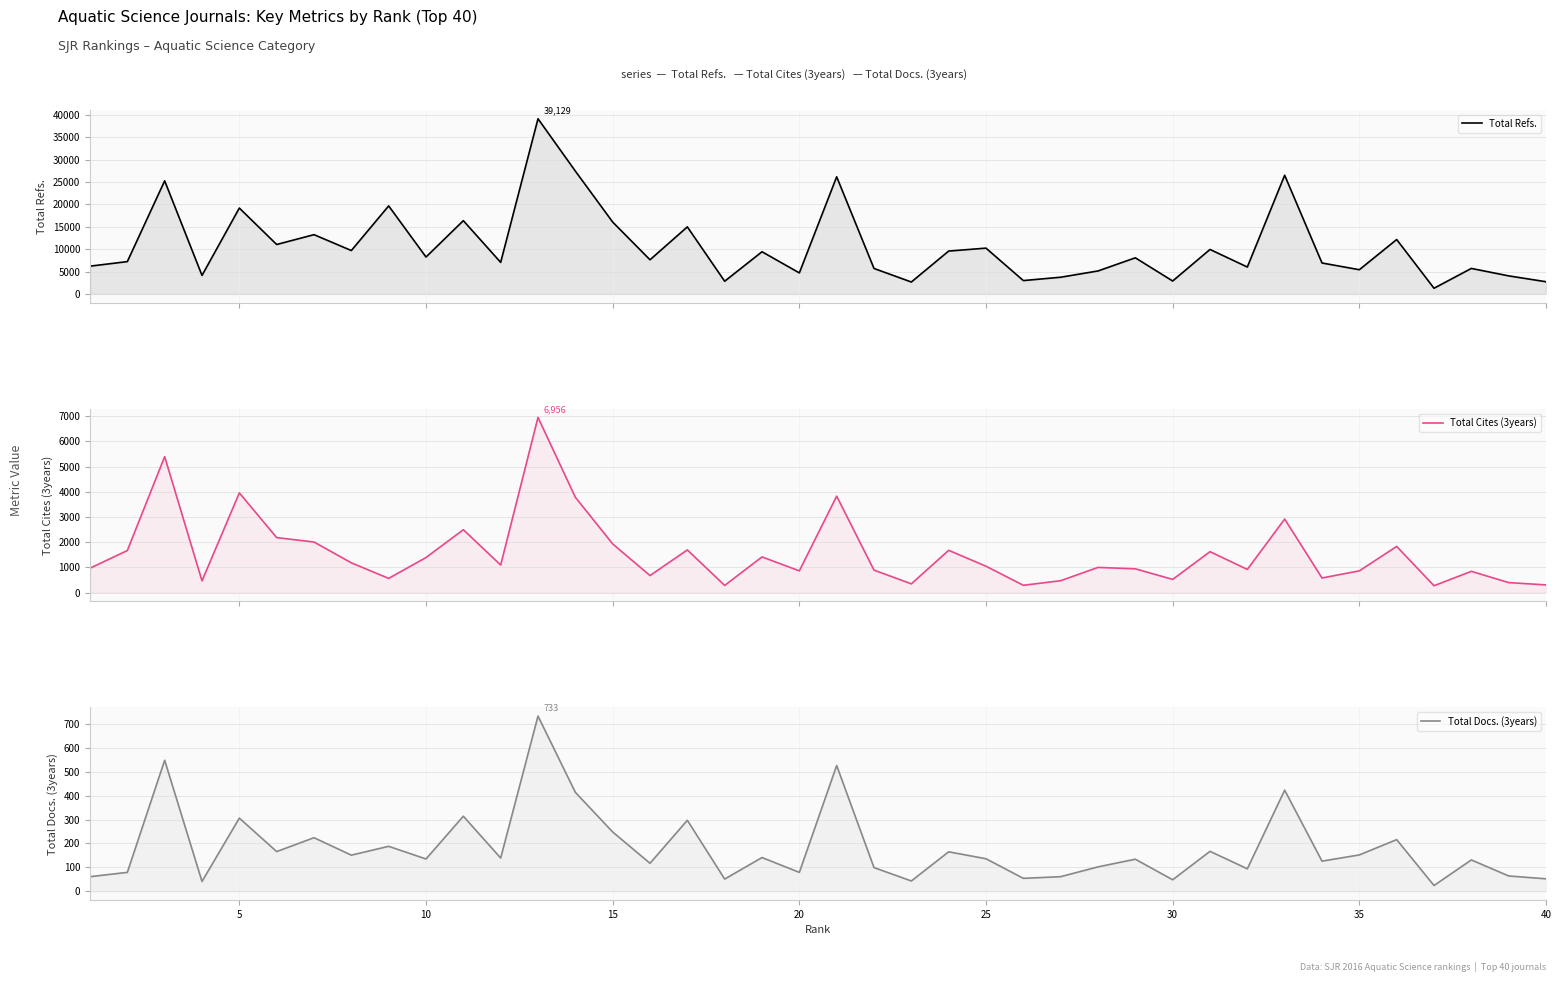

How many lines are shown in the chart?

3